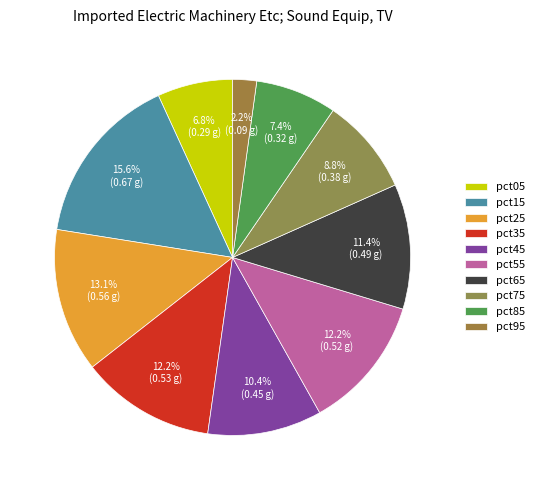

How many slices are in this pie chart?

10